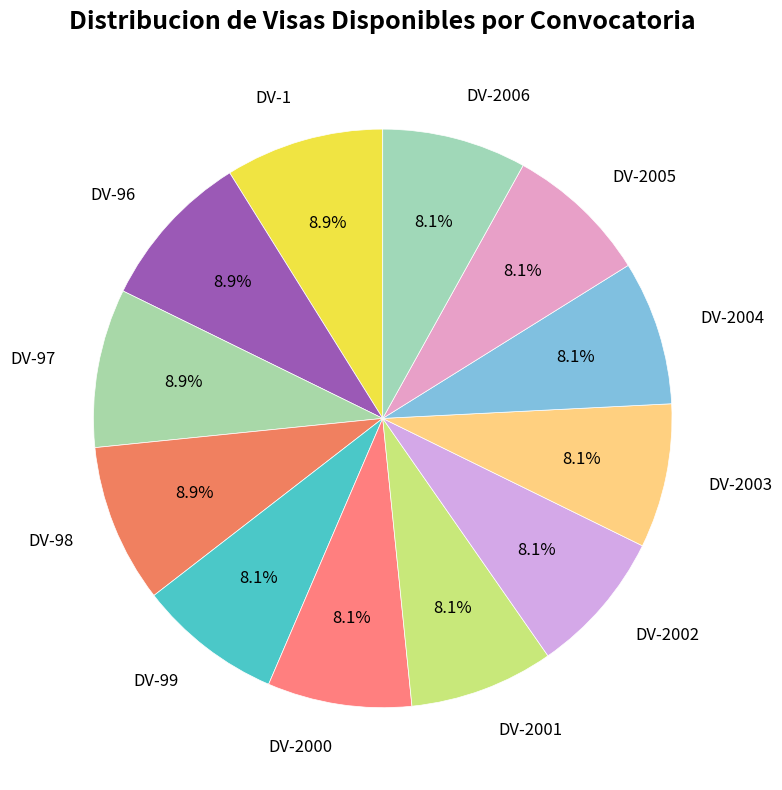

The DV-98 slice represents 9% of the pie. True or false?

True